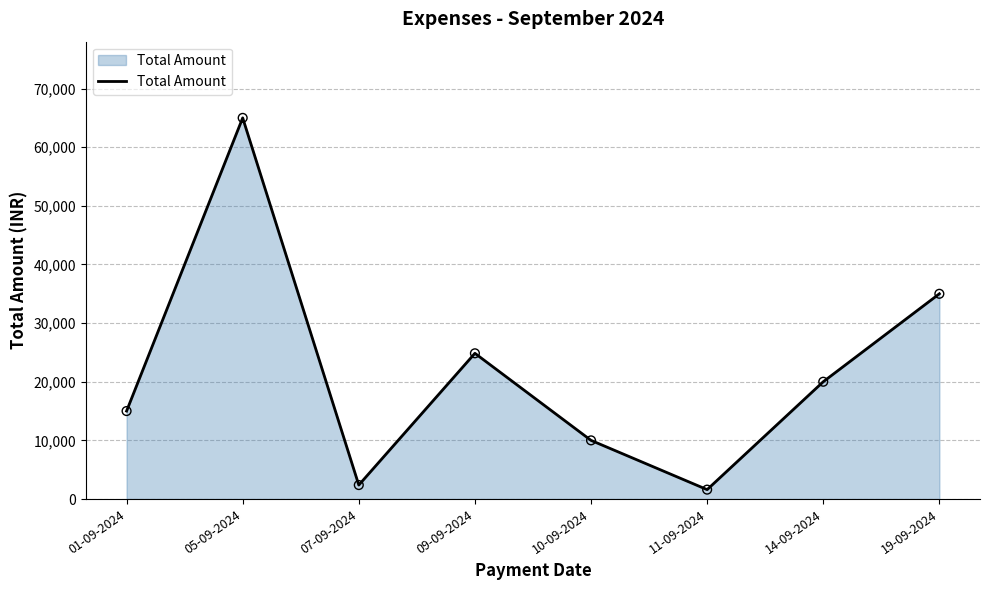

Between 09-09-2024 and 11-09-2024, which is larger?

09-09-2024